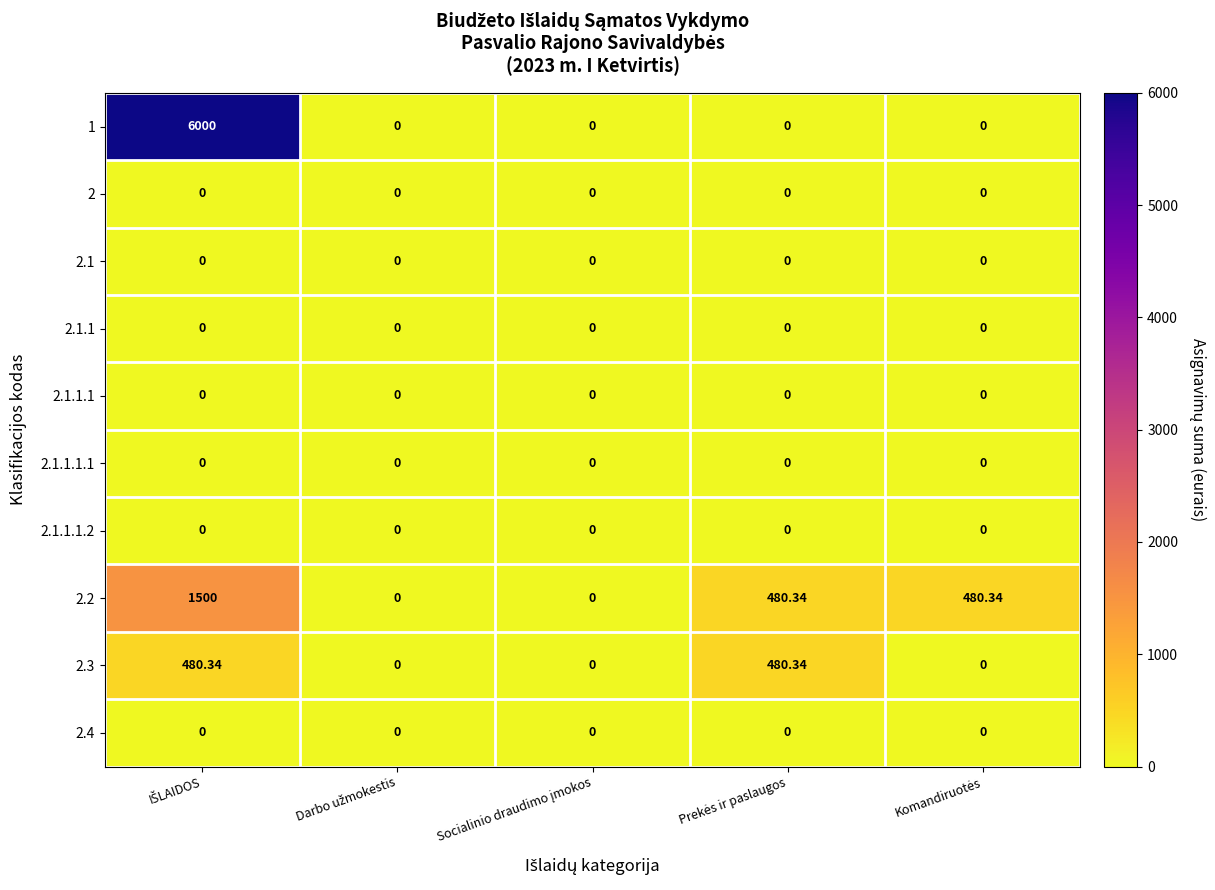

Count the number of data series in this chart.

10